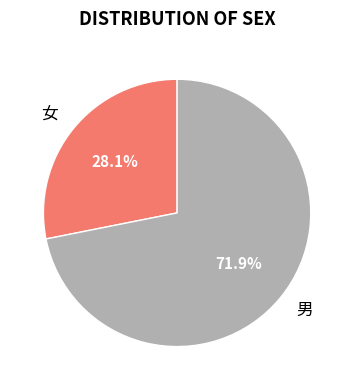

Is the sum of 女 and 男 greater than half?

Yes